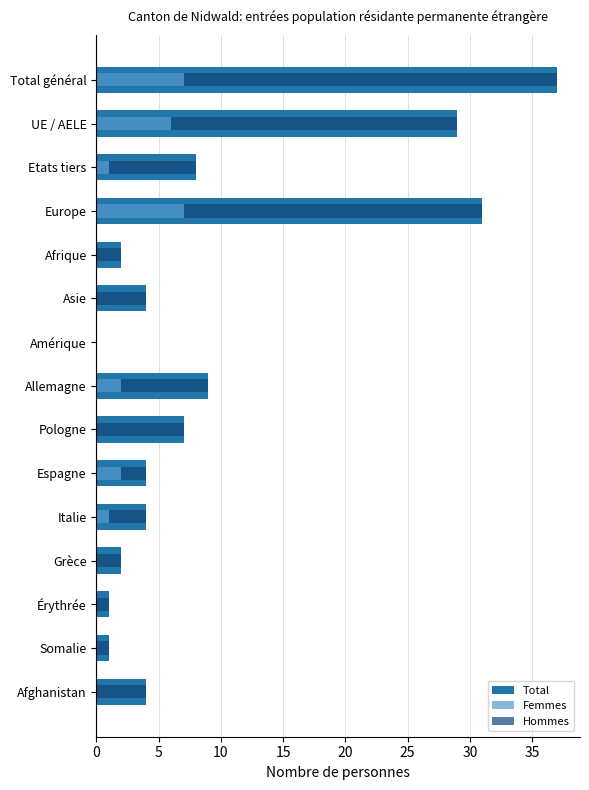

What is the label of the 6th bar from the right?

Espagne